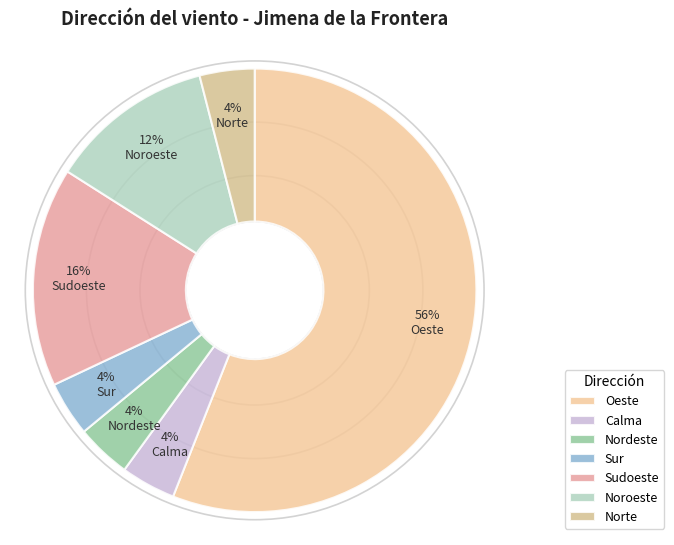

To the nearest percent, what portion does Oeste represent?

56%